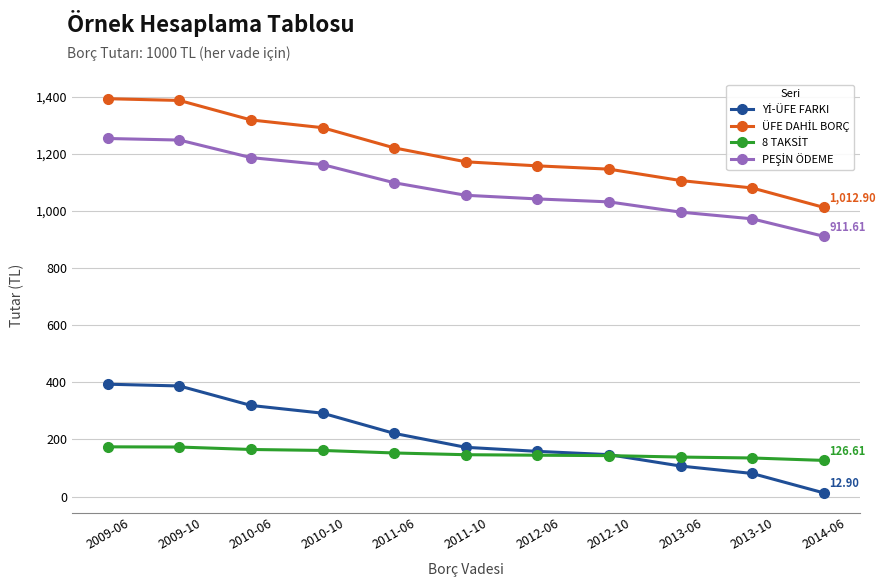

How many series are shown in this chart?

4